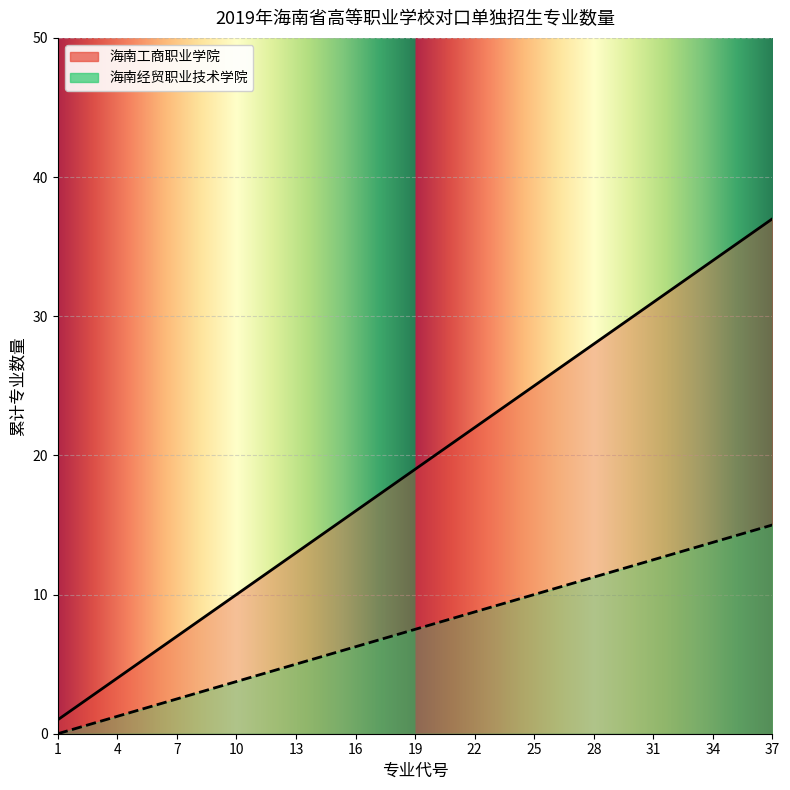

What is the ratio of the value at 34 to the value at 19?

1.8